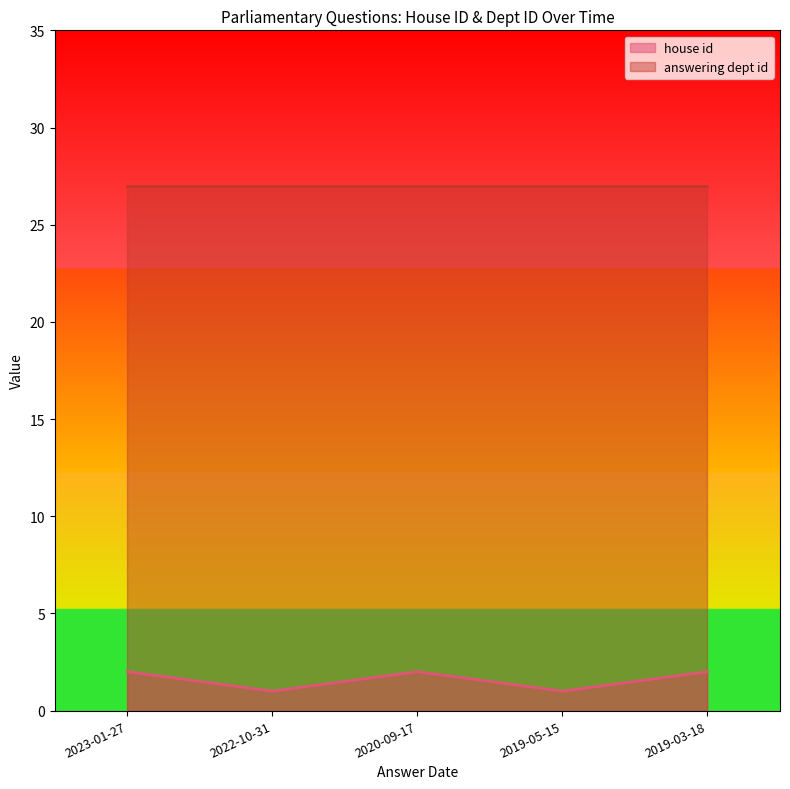

The chart shows a value of 1 at 2020-09-17. True or false?

False